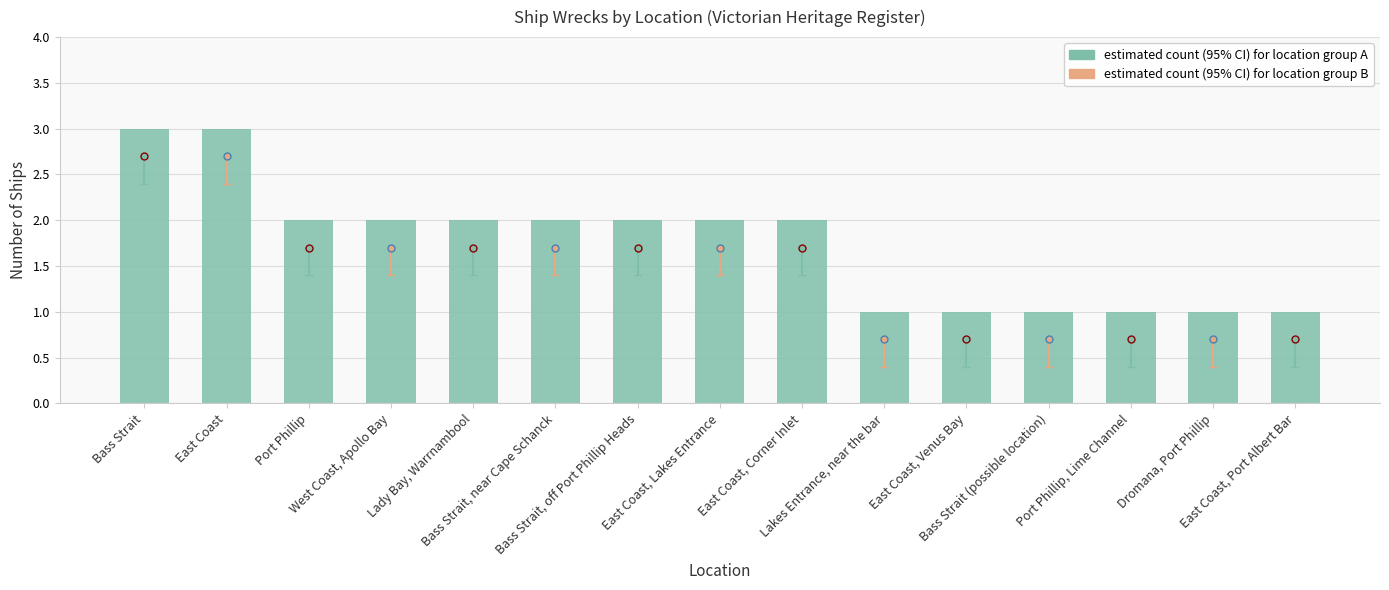

What is the difference between the maximum and minimum values?

2